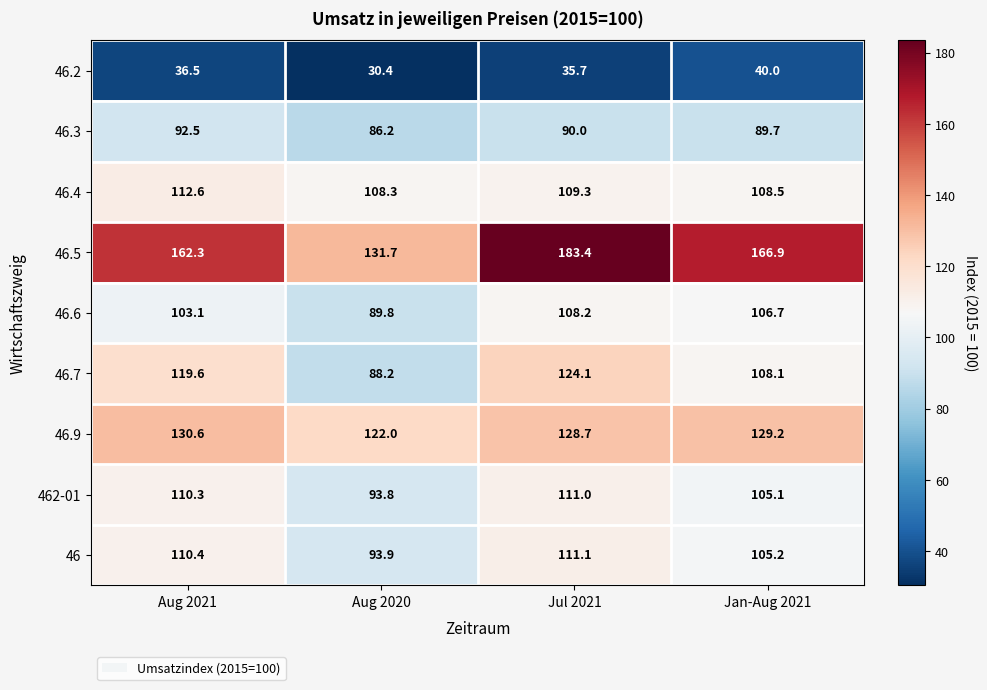

At which label does 46.5 reach its peak?

Jul 2021